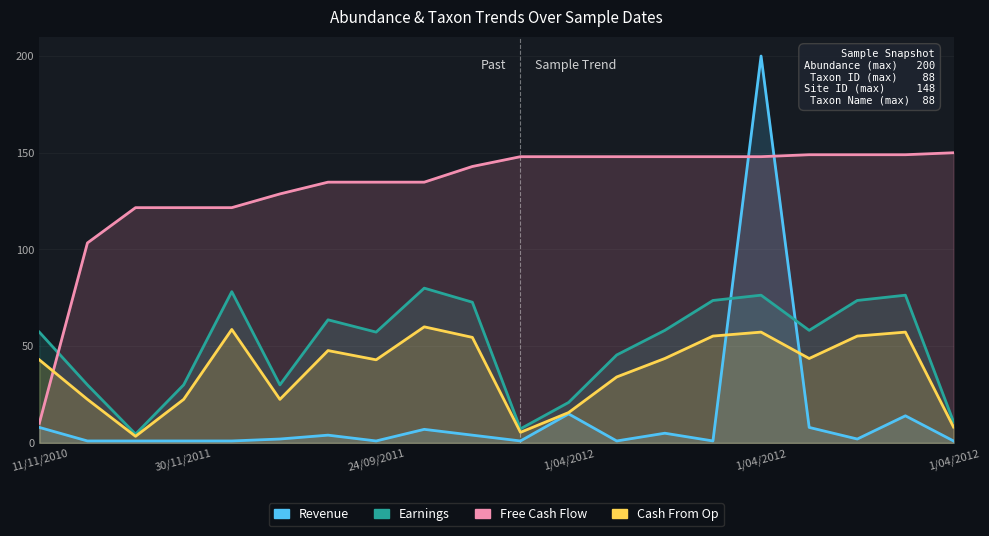

What is the difference between the maximum and minimum values in the Free Cash Flow series?

139.9